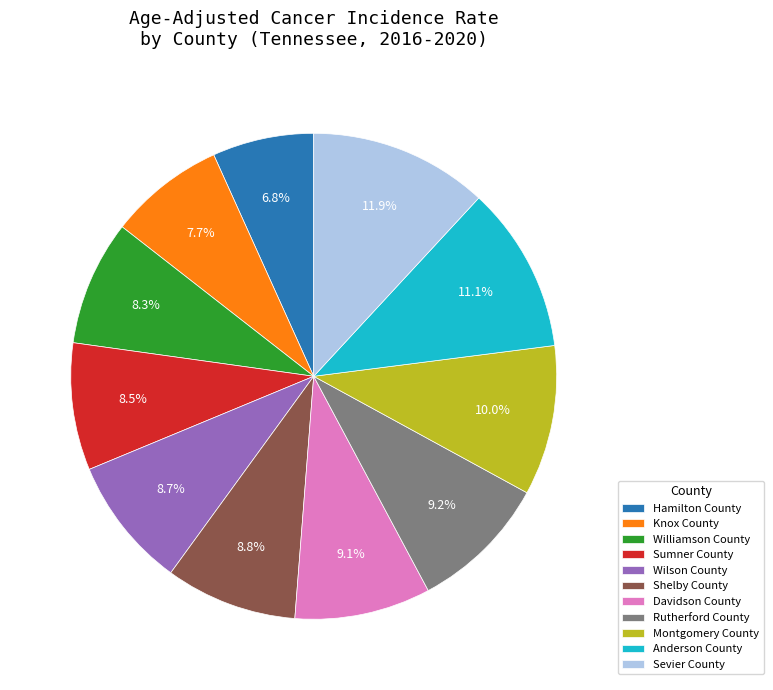

What percentage is NOT represented by Hamilton County?

93.2%